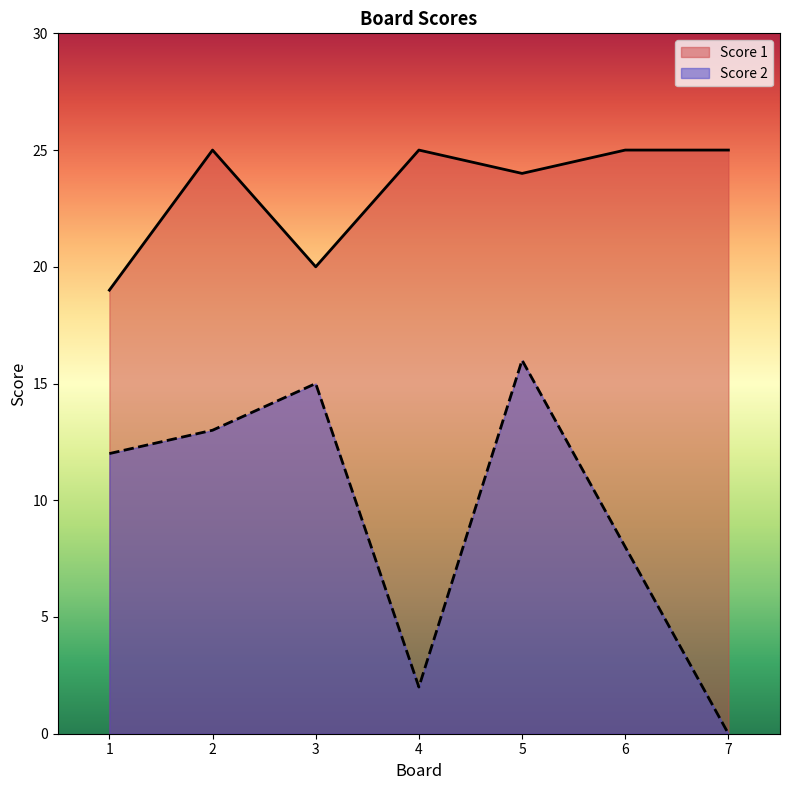

True or false: Score 2 and Score 1 cross at least once.

False